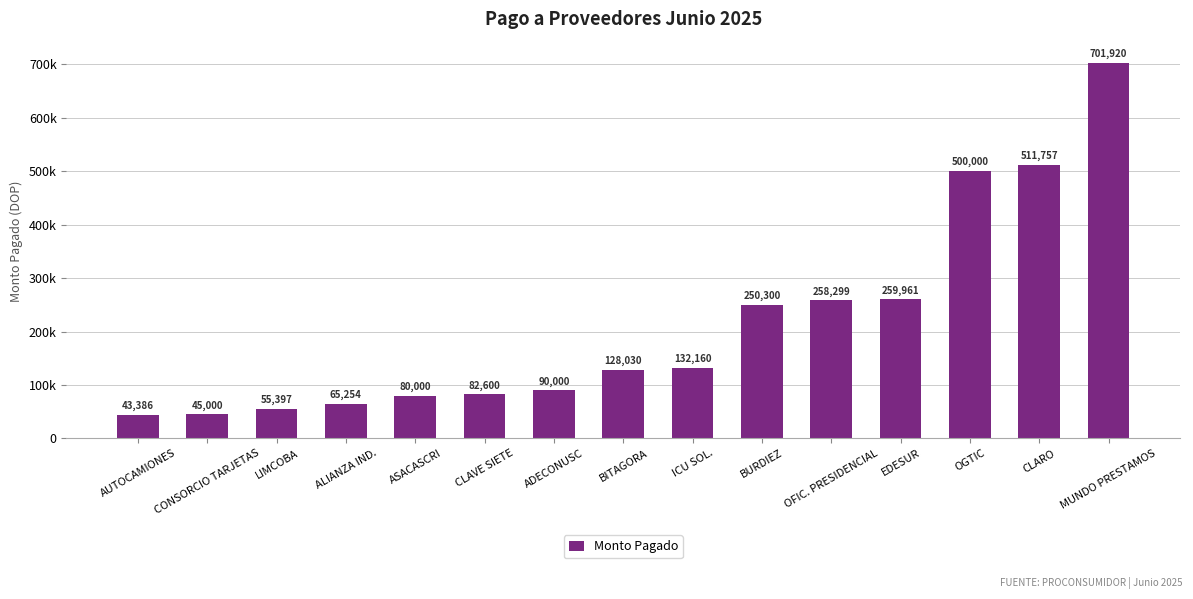

Where does the data first go above 128030?

ICU SOL.